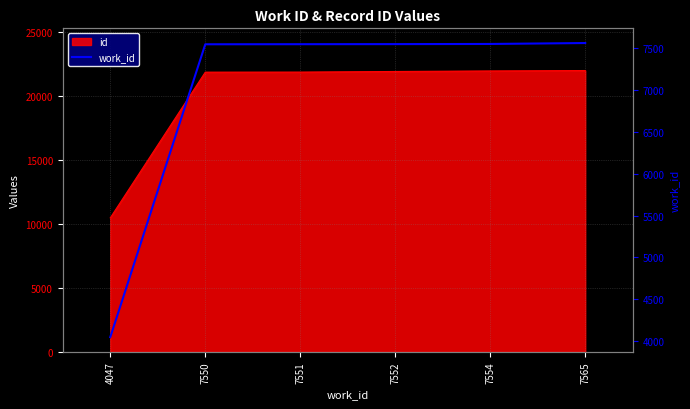

Which has a higher value, 7565 or 7551?

7565